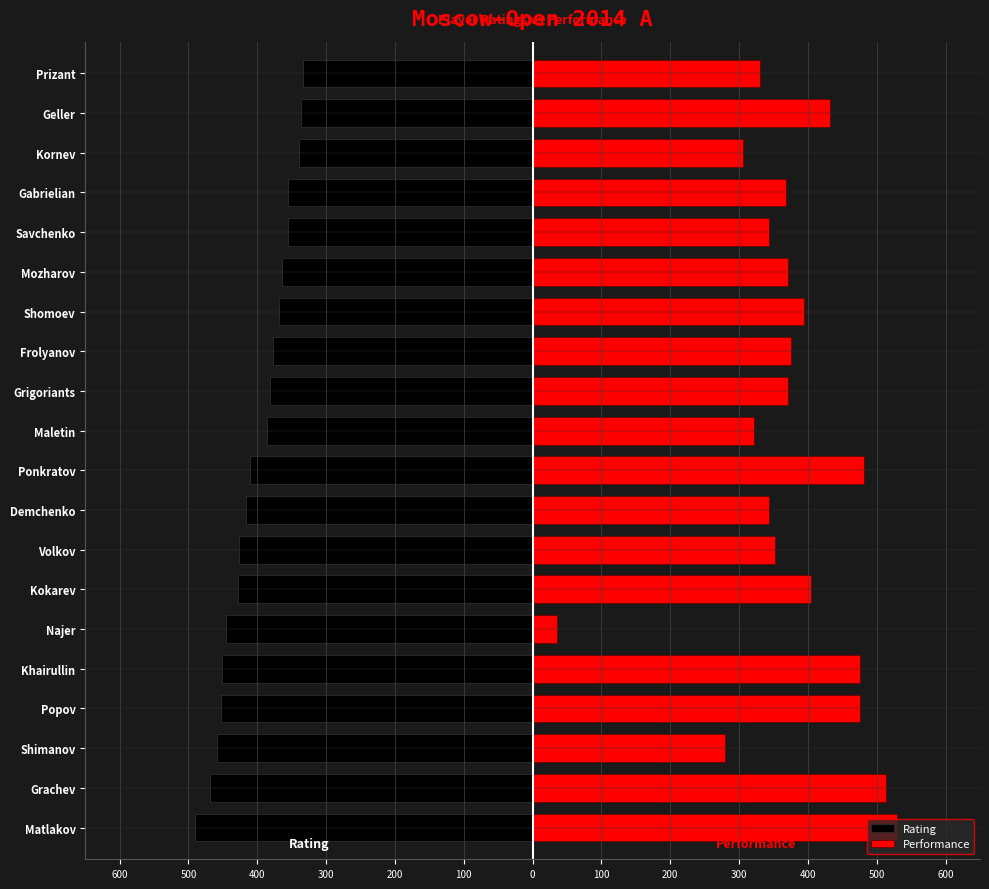

Which series has the largest total across all categories?

Performance